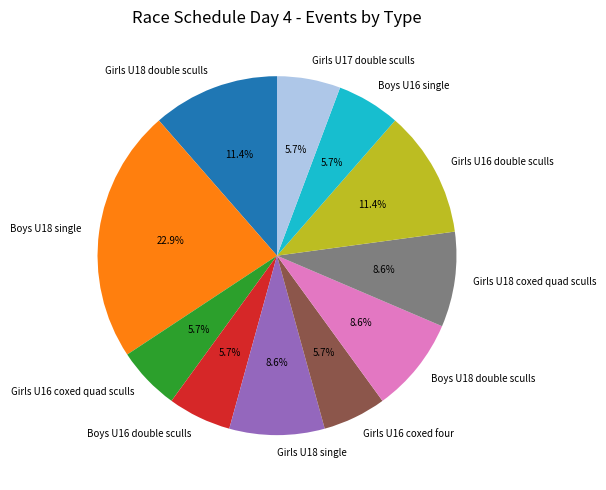

To the nearest percent, what portion does Girls U18 double sculls represent?

11%